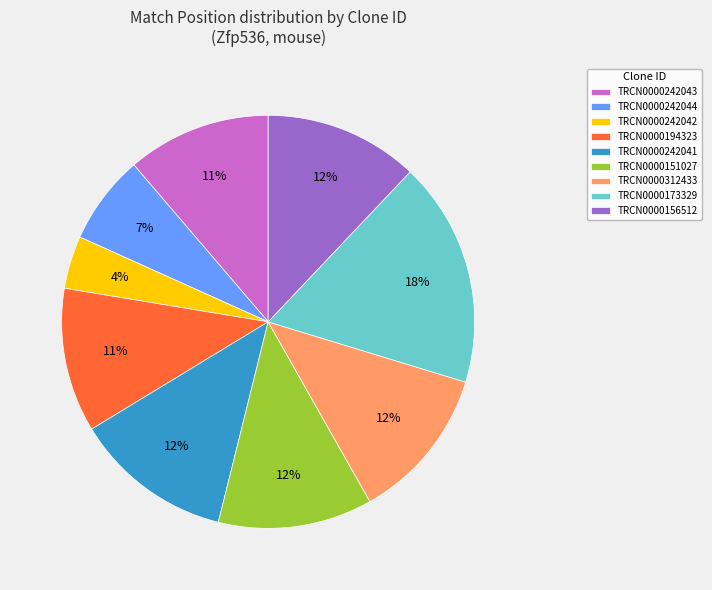

Is TRCN0000156512 the majority of the pie?

No